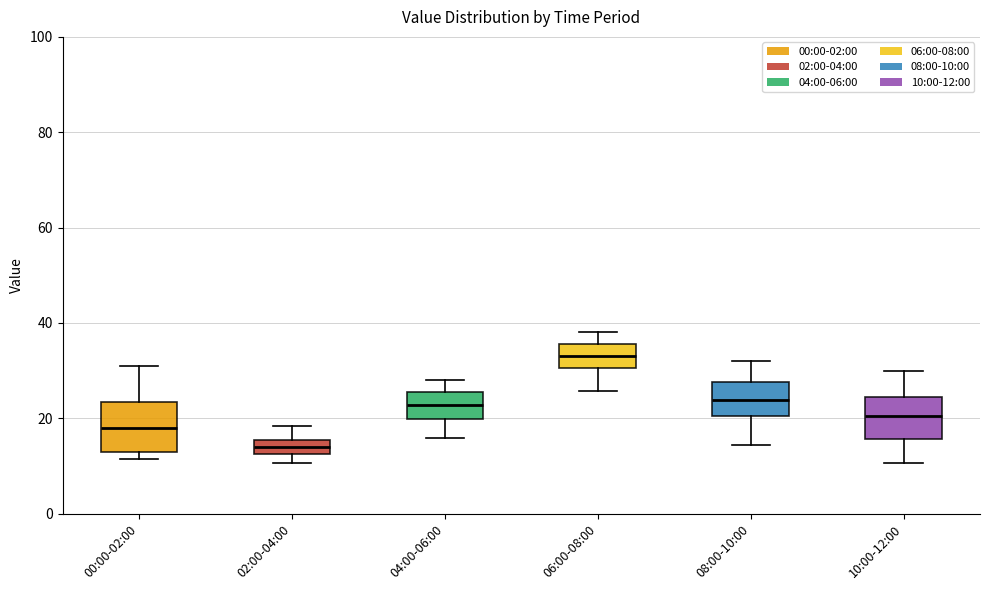

Which box's median line is the lowest?

02:00-04:00